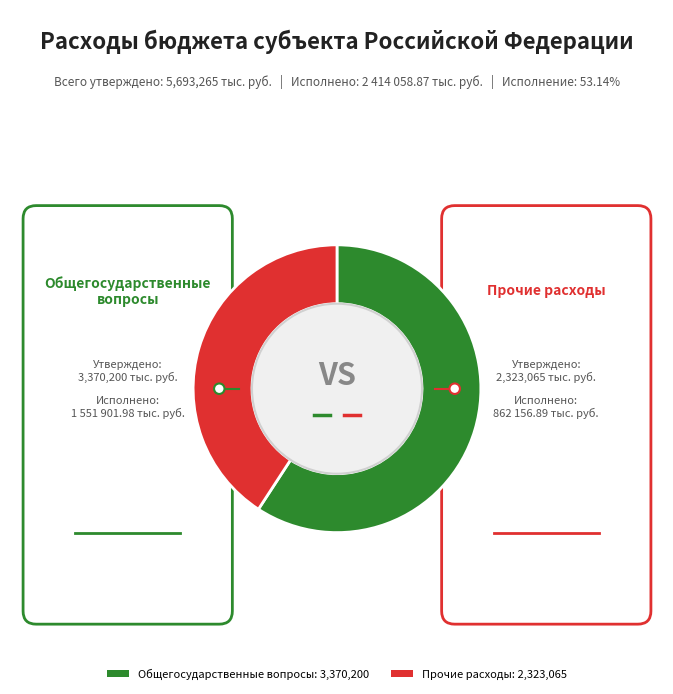

Is there a majority slice in this chart?

Yes